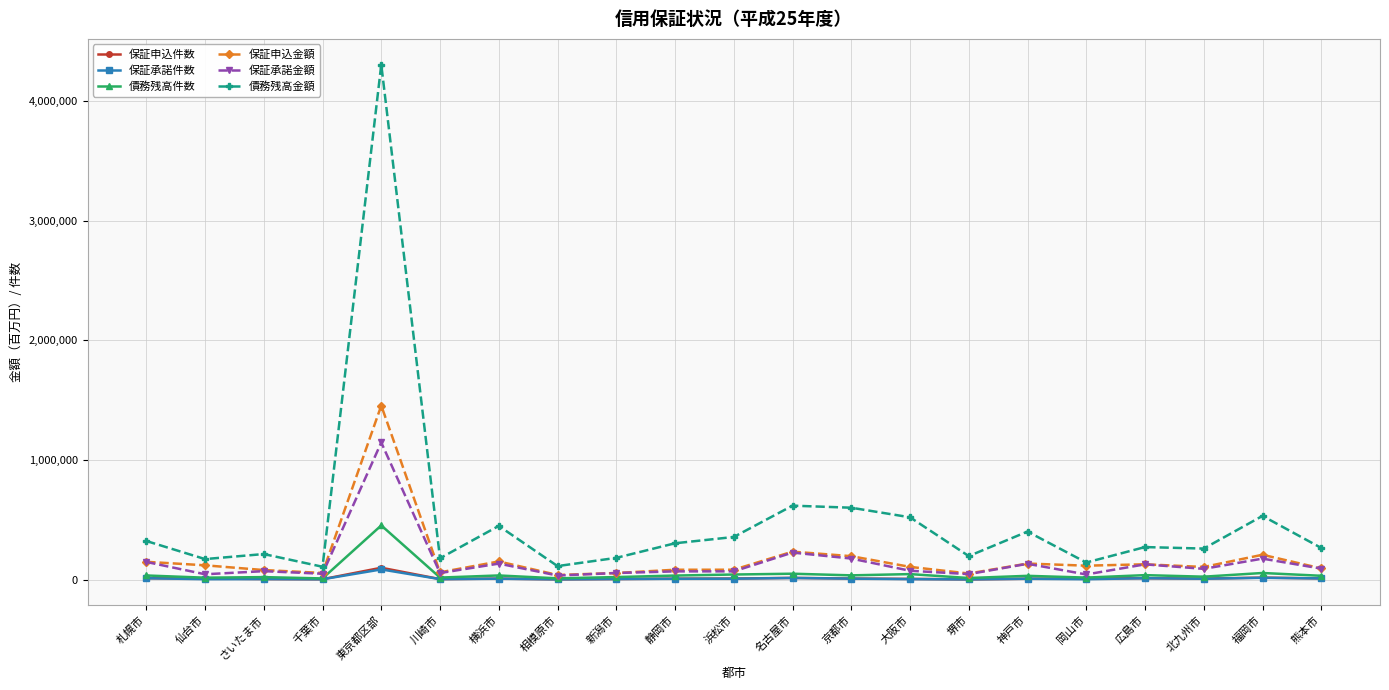

True or false: 債務残高件数 has more than 2 interior local peaks.

True